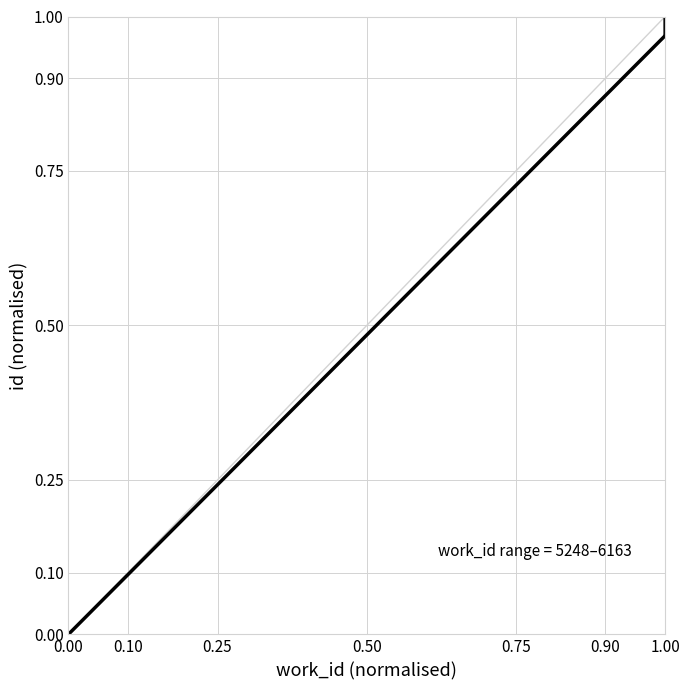

Rank the categories by value from lowest to highest.

0.00, 1.00, 1.00, 1.00, 1.00, 1.00